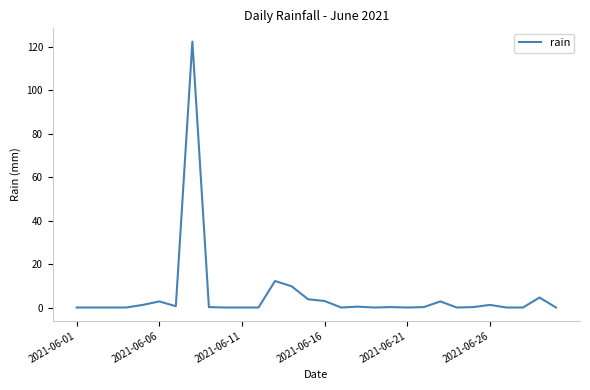

What is the difference between the maximum and second lowest values?

122.4